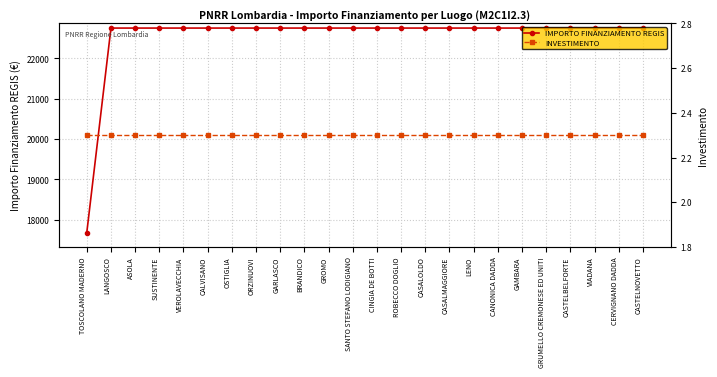

What are all the series names shown in the legend?

IMPORTO FINANZIAMENTO REGIS, INVESTIMENTO